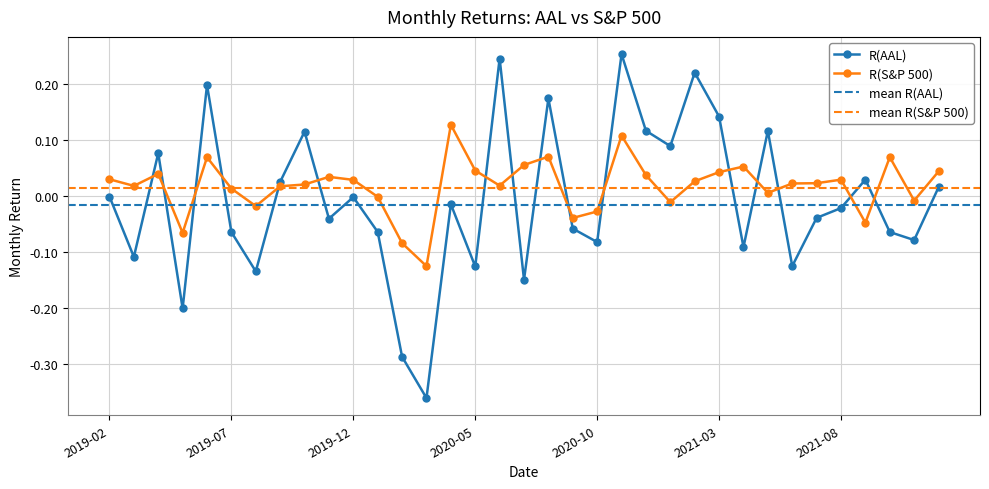

How many negative values does the R(S&P 500) series have?

10